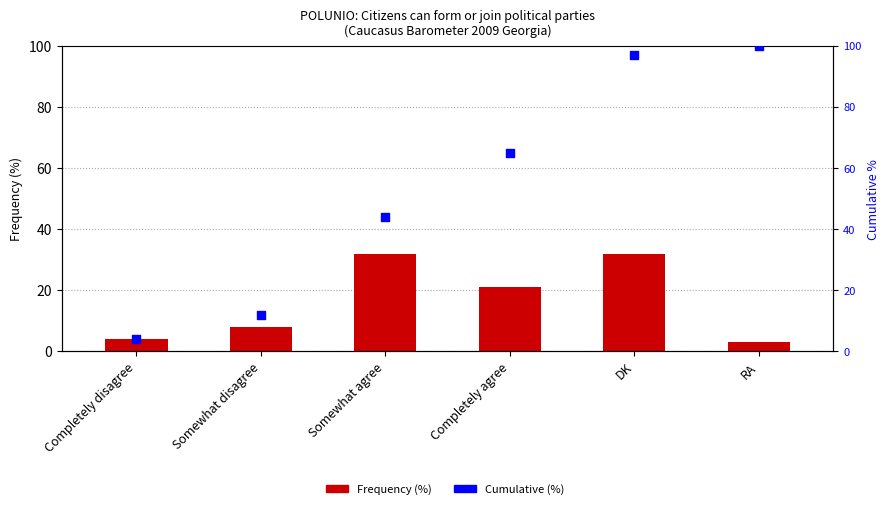

Which series has the largest Y range (max minus min)?

Cumulative (%)